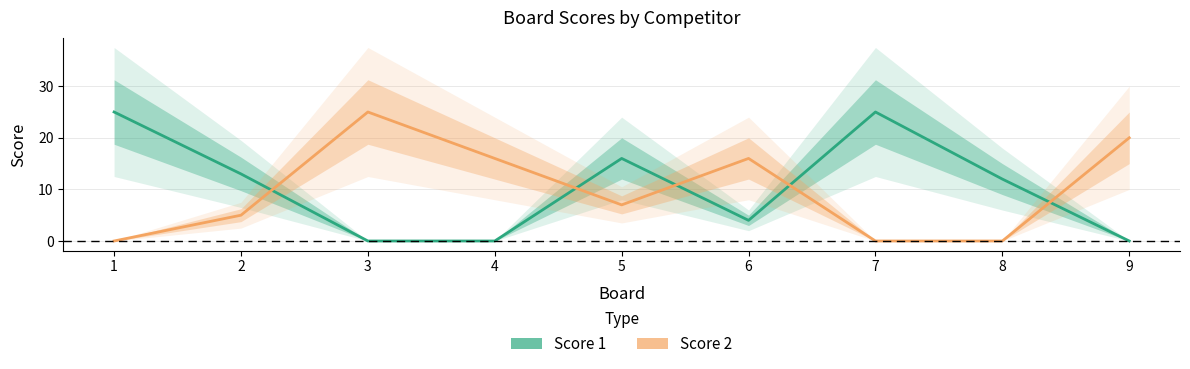

Rank the series at 7 from lowest to highest value.

Score 2, Score 1